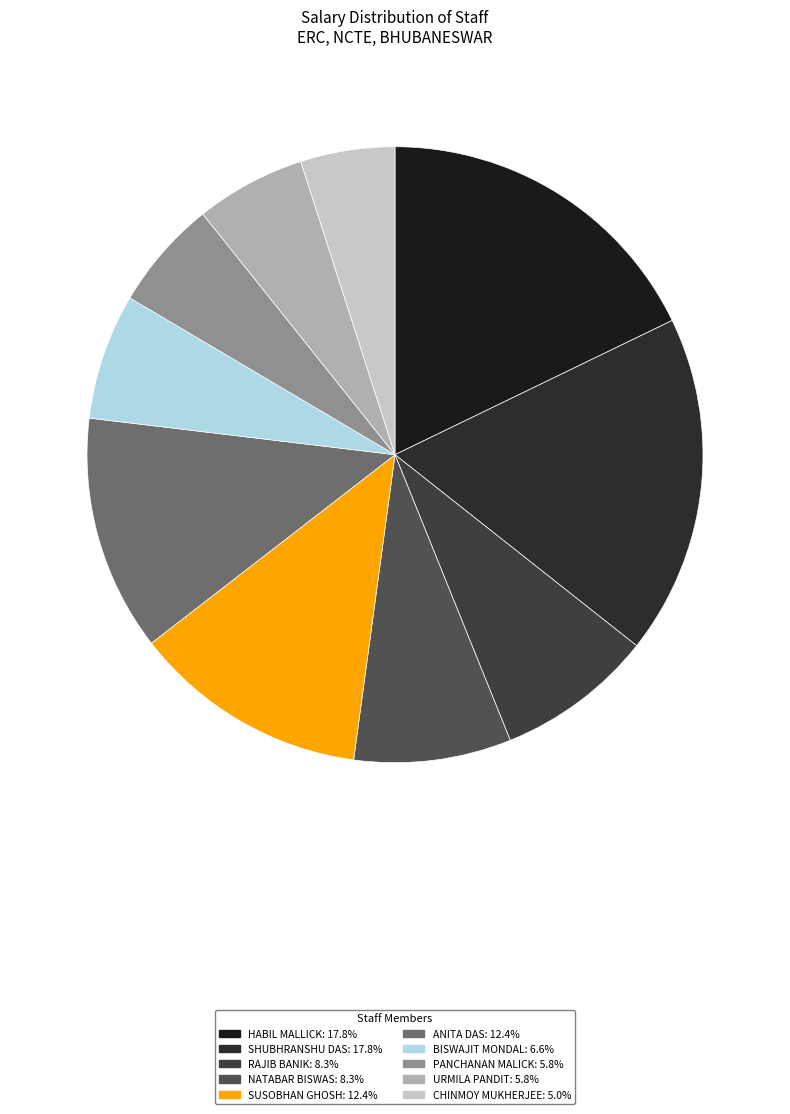

Count the number of slices in the pie.

10